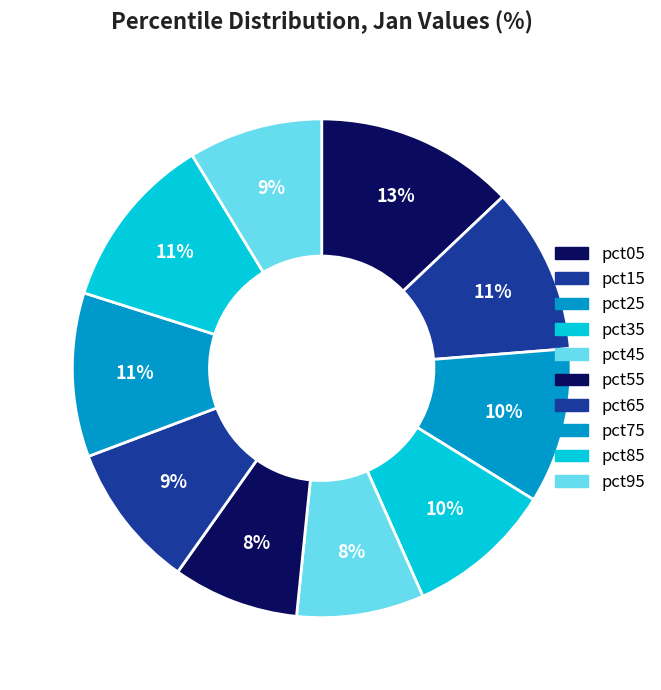

What portion of the pie excludes pct65?

90.5%